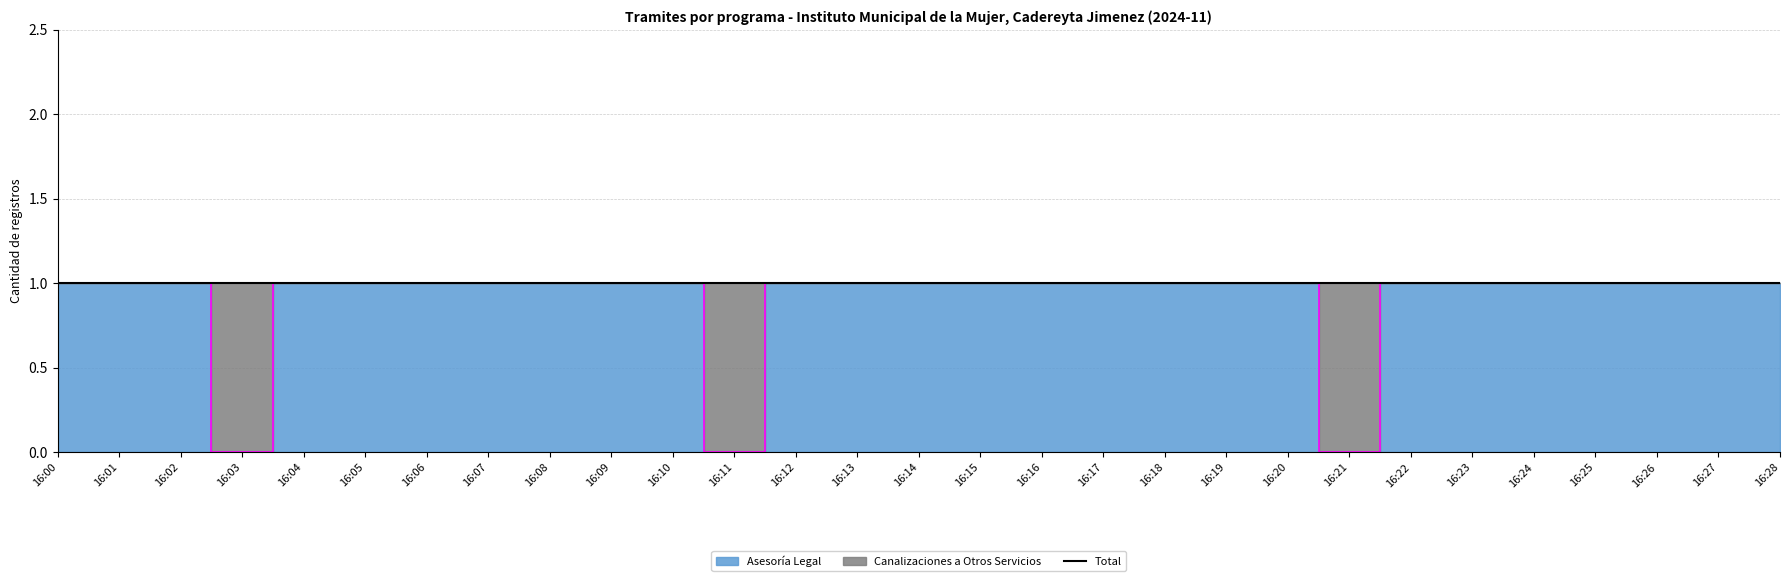

Is it true that the value at 16:08 is 1?

True